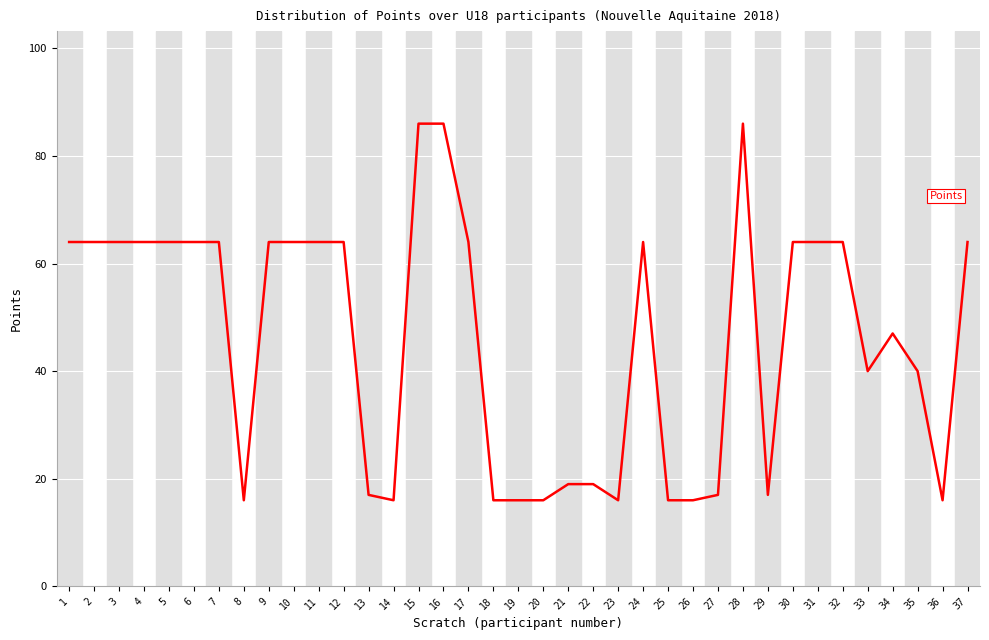

Approximately how many times larger is the value at 12 compared to 25?

4.0